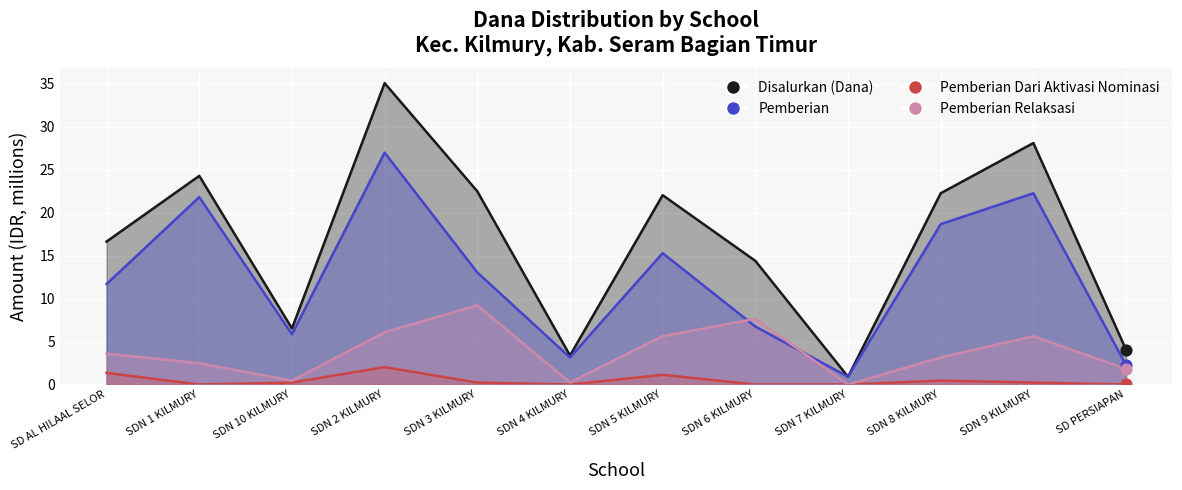

Which series contains the lowest Y value?

Pemberian Dari Aktivasi Nominasi